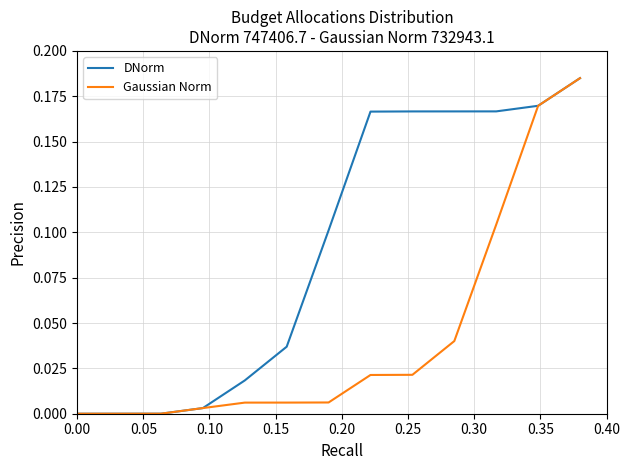

List the series in order of their overall mean, highest first.

DNorm, Gaussian Norm